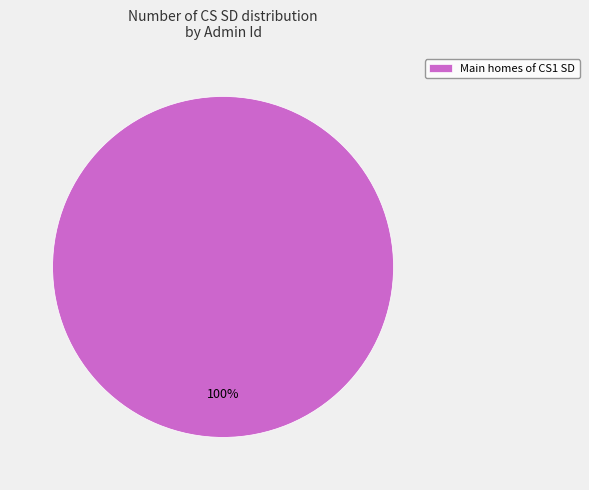

Which category accounts for the majority?

Main homes of CS1 SD